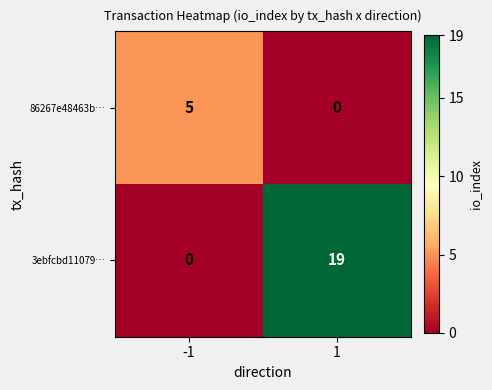

What is the greatest value displayed?

19